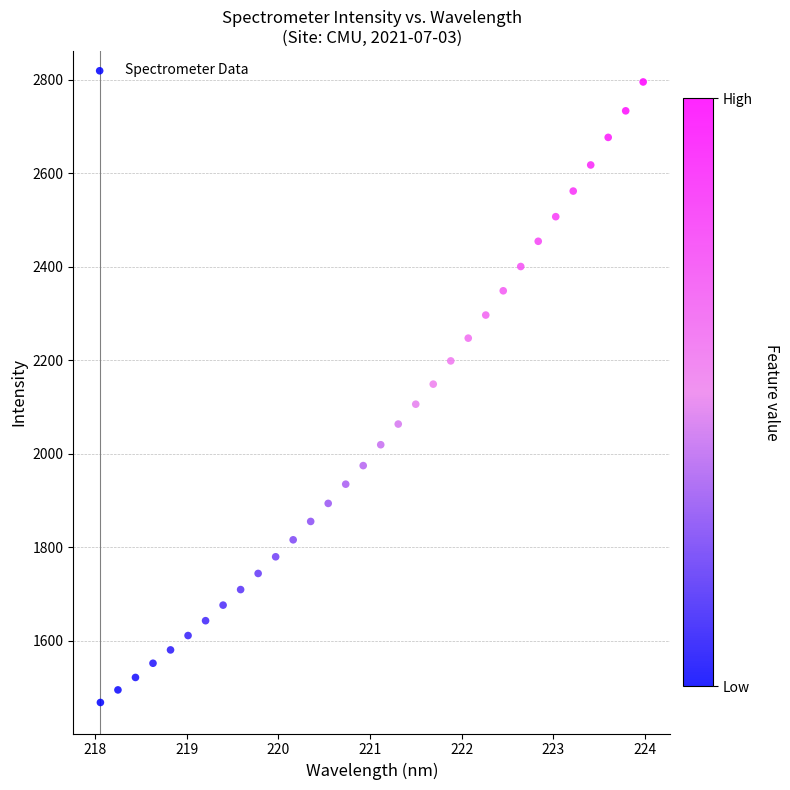

What is the range of X values (max minus min)?

5.9